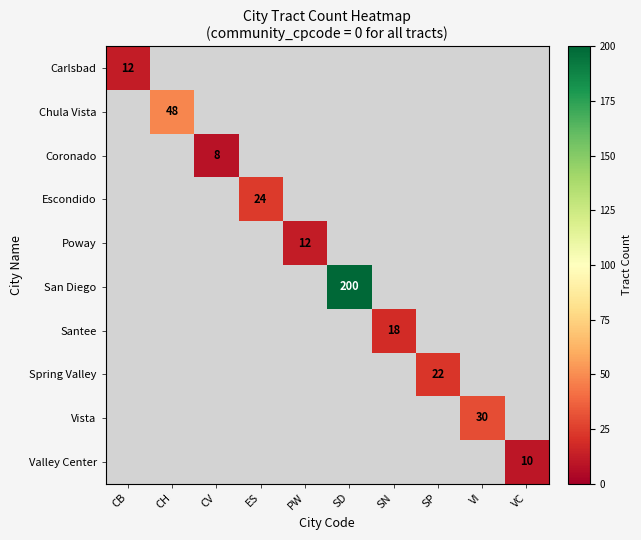

At how many categories does at least one series exceed 39?

2